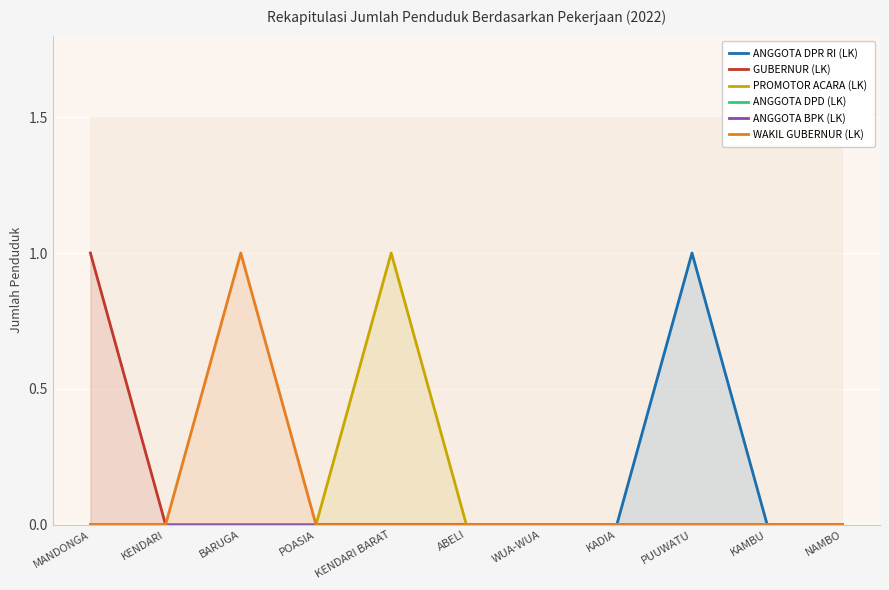

Reading left to right, what are all the values shown in this chart?

ANGGOTA DPR RI (LK): 0	0	0	0	0	0	0	0	1	0	0
GUBERNUR (LK): 1	0	0	0	0	0	0	0	0	0	0
PROMOTOR ACARA (LK): 0	0	0	0	1	0	0	0	0	0	0
ANGGOTA DPD (LK): 0	0	0	0	0	0	0	0	0	0	0
ANGGOTA BPK (LK): 0	0	0	0	0	0	0	0	0	0	0
WAKIL GUBERNUR (LK): 0	0	1	0	0	0	0	0	0	0	0